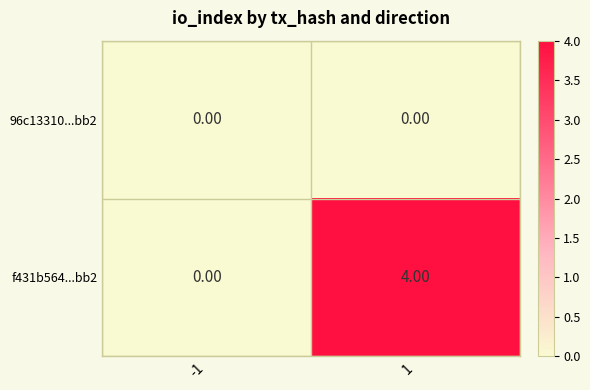

List the series in order of their peak value, highest first.

f431b564...bb2, 96c13310...bb2